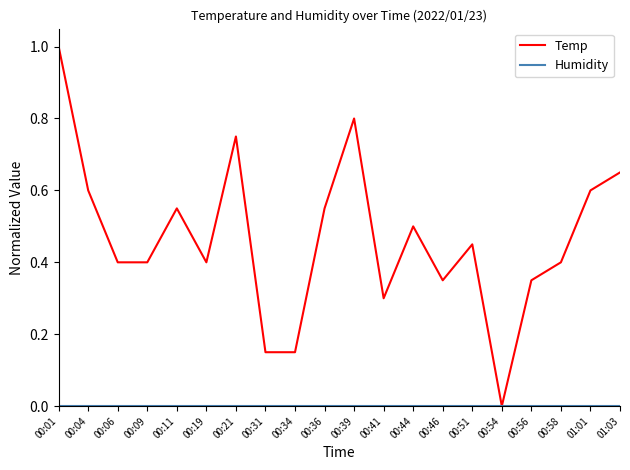

The Temp series shows 0.0 at 00:54. True or false?

True